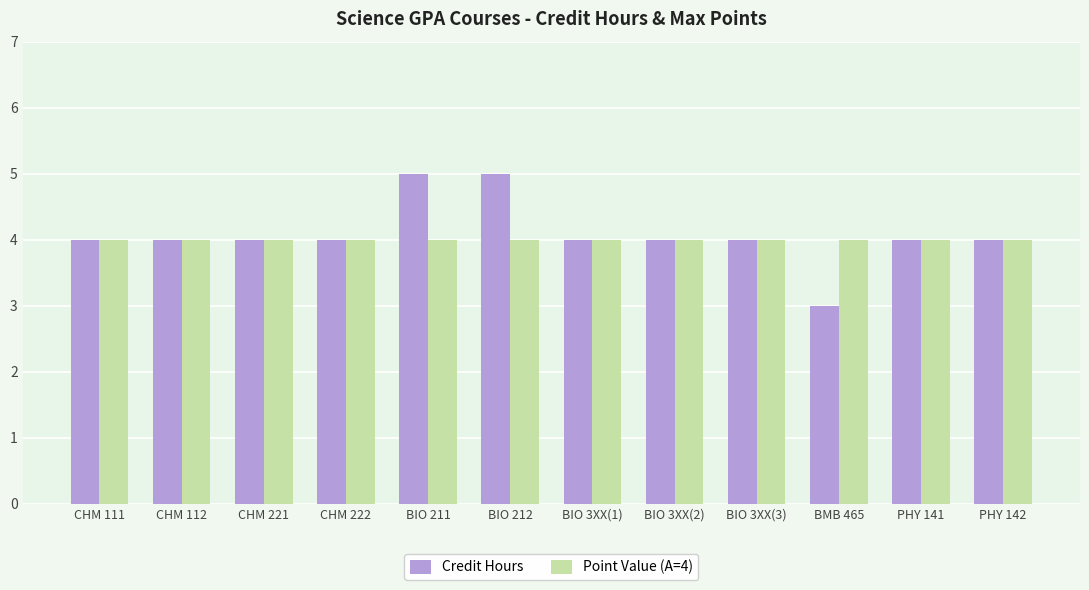

Is the value of Credit Hours at BIO 212 greater than the value of Point Value (A=4) at CHM 112?

Yes